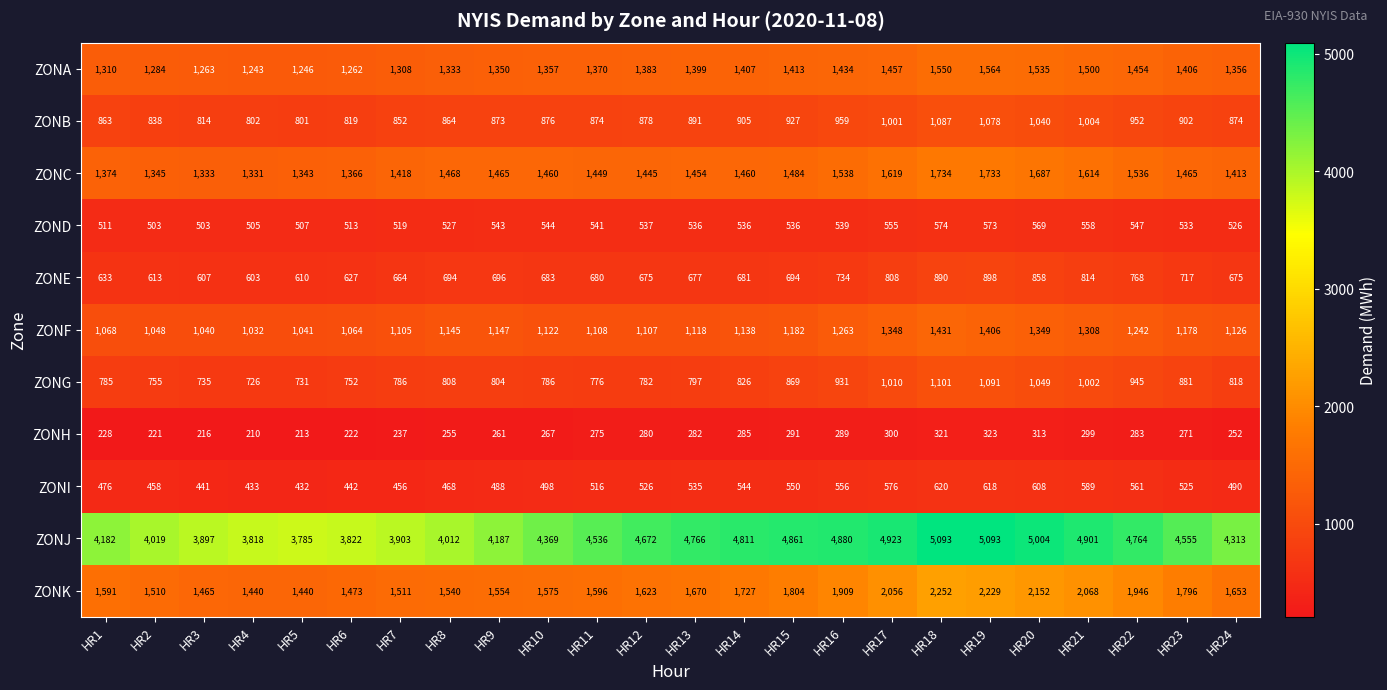

Rank the series at HR18 from highest to lowest value.

ZONJ, ZONK, ZONC, ZONA, ZONF, ZONG, ZONB, ZONE, ZONI, ZOND, ZONH